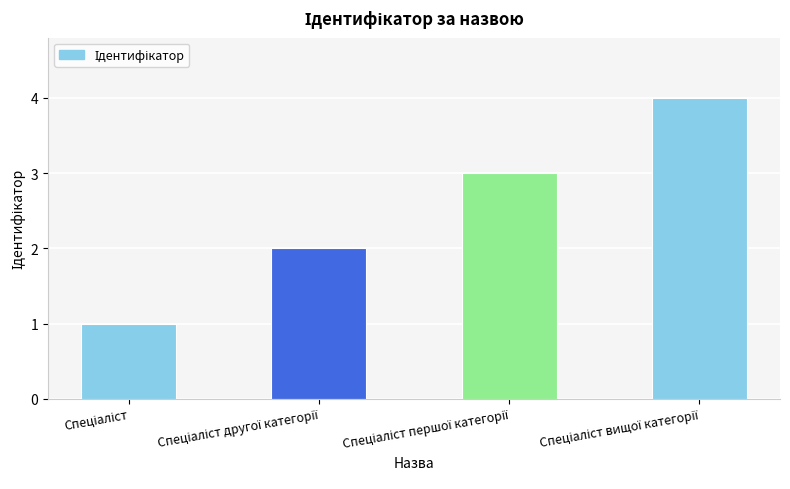

What is the sum of all values?

10